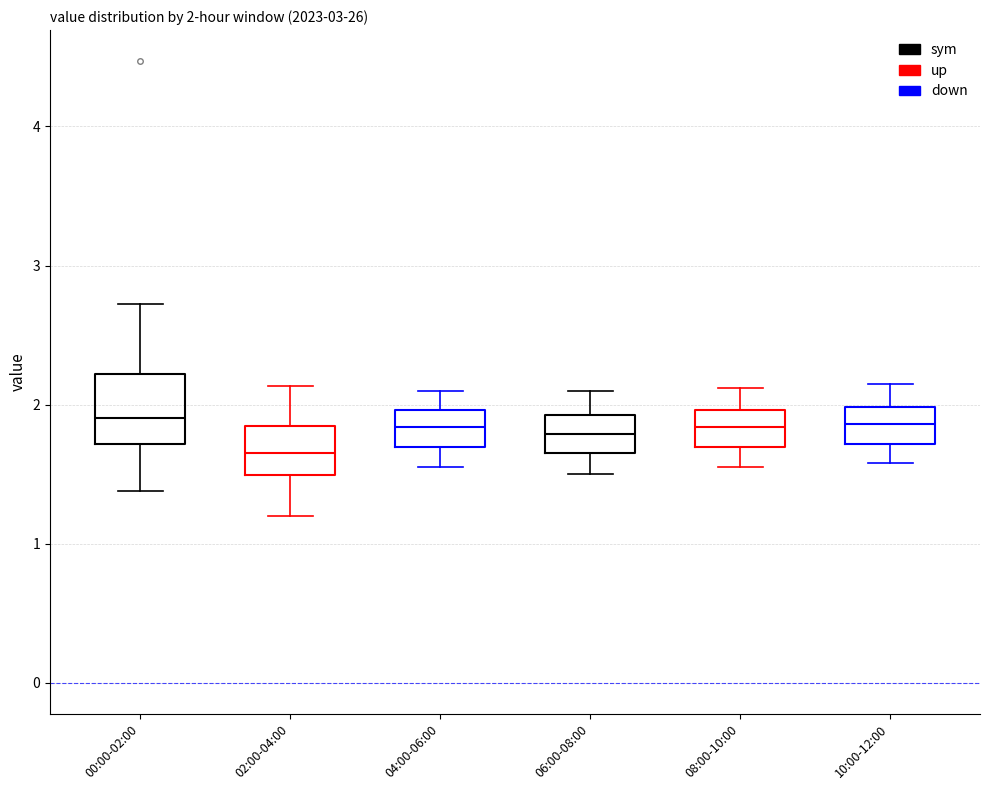

Which box's median line is the lowest?

02:00-04:00